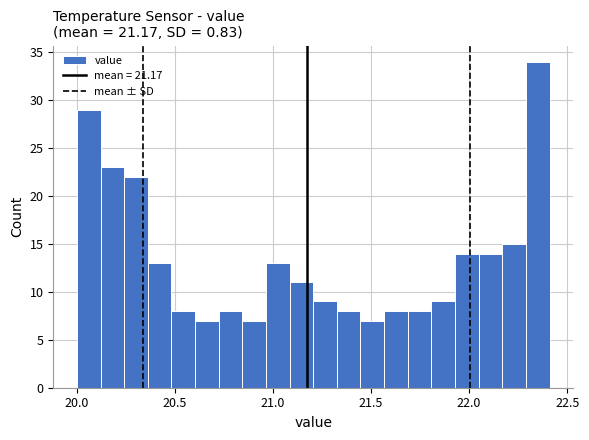

Around what value on the x-axis is the tallest bar? Give the approximate position of its centre, as read against the axis.

22.35